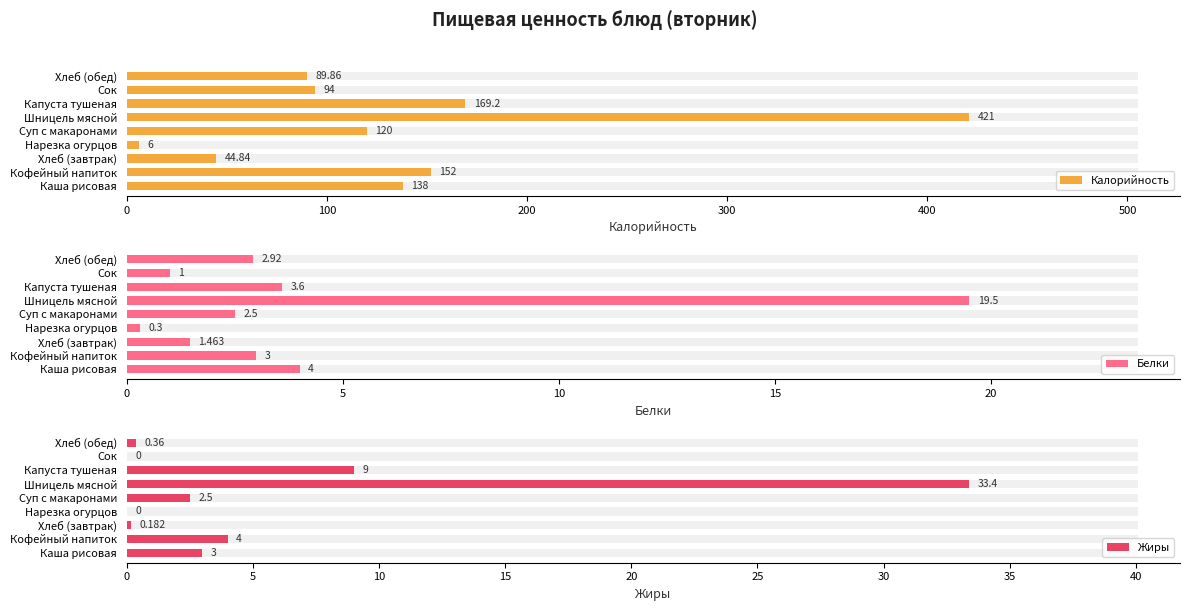

What is the average value of the Белки series?

4.3